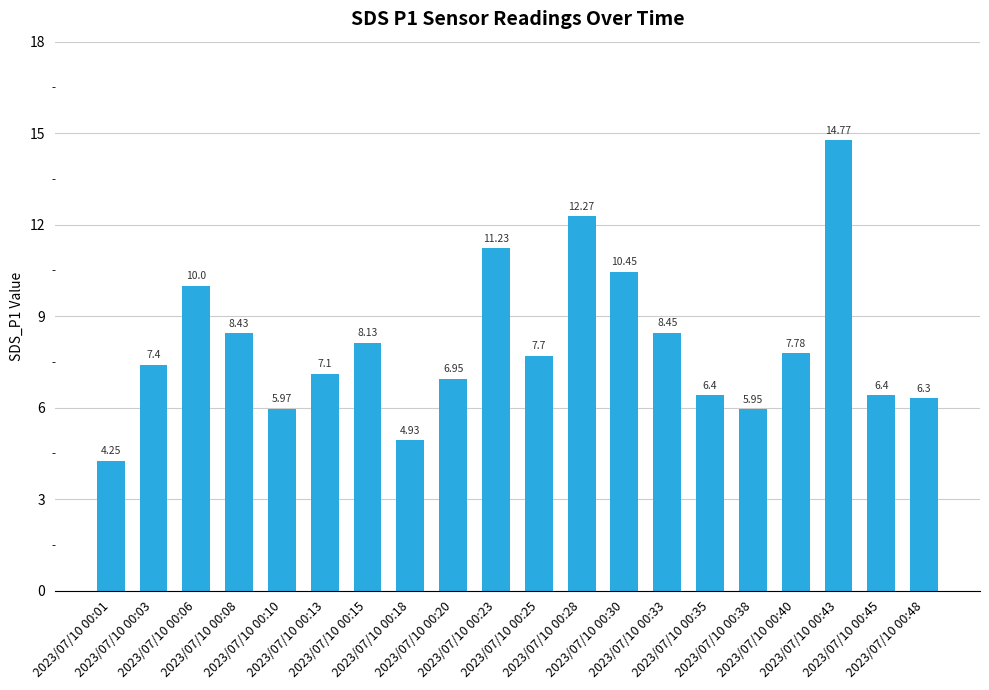

At which category does the chart reach its peak across all series?

2023/07/10 00:43